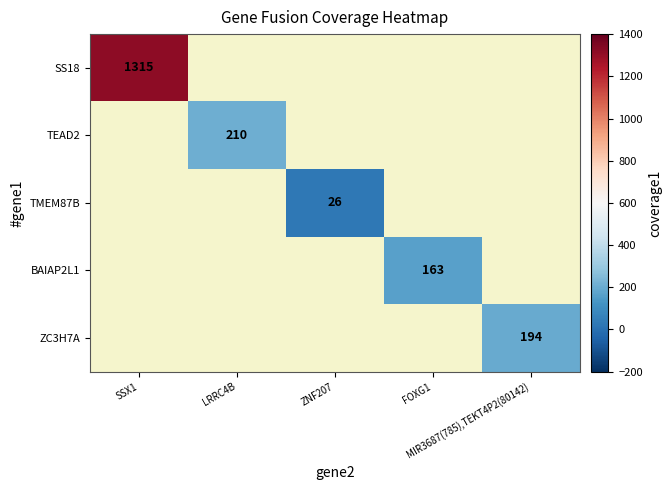

True or false: BAIAP2L1 has a value of 0 at ZNF207.

True